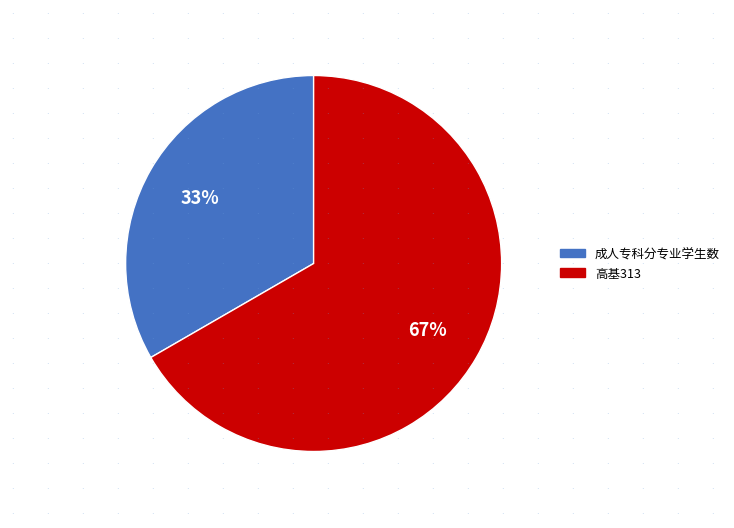

What percentage is the 成人专科分专业学生数 slice, to the nearest percent?

33%